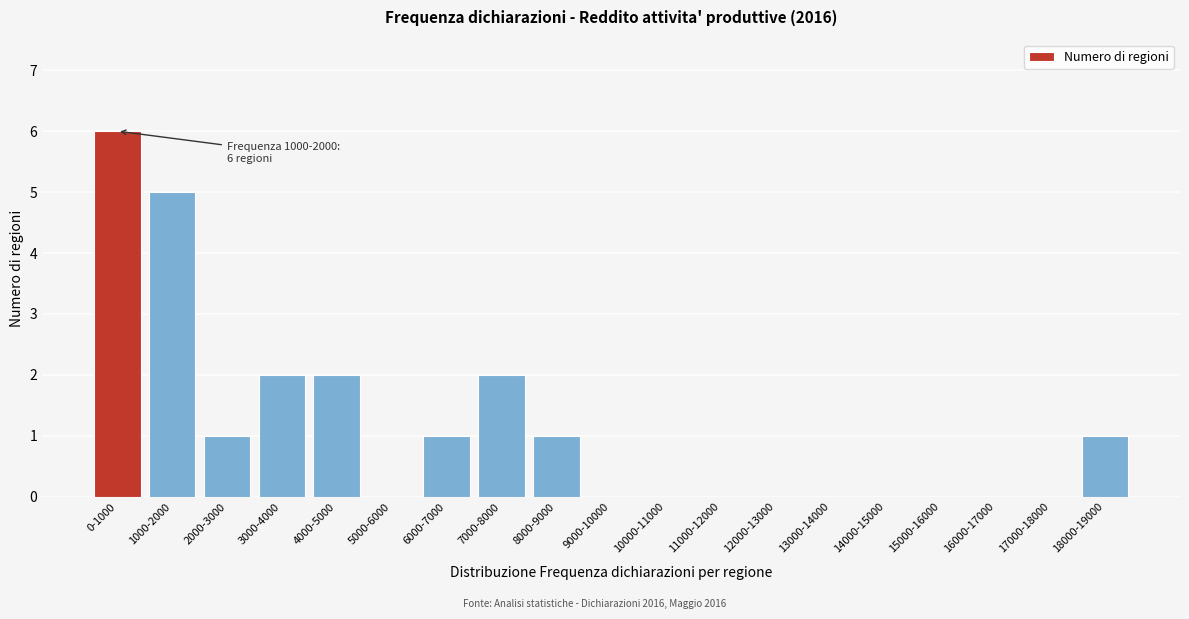

Reading left to right, what are all the values shown in this chart?

0-1000=6	1000-2000=5	2000-3000=1	3000-4000=2	4000-5000=2	5000-6000=0	6000-7000=1	7000-8000=2	8000-9000=1	9000-10000=0	10000-11000=0	11000-12000=0	12000-13000=0	13000-14000=0	14000-15000=0	15000-16000=0	16000-17000=0	17000-18000=0	18000-19000=1